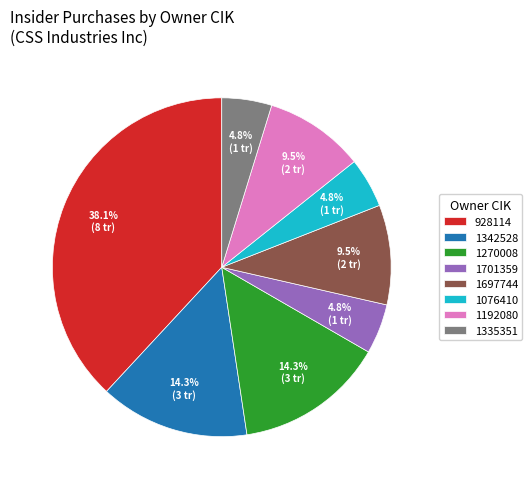

Which category has the biggest portion of the pie?

928114